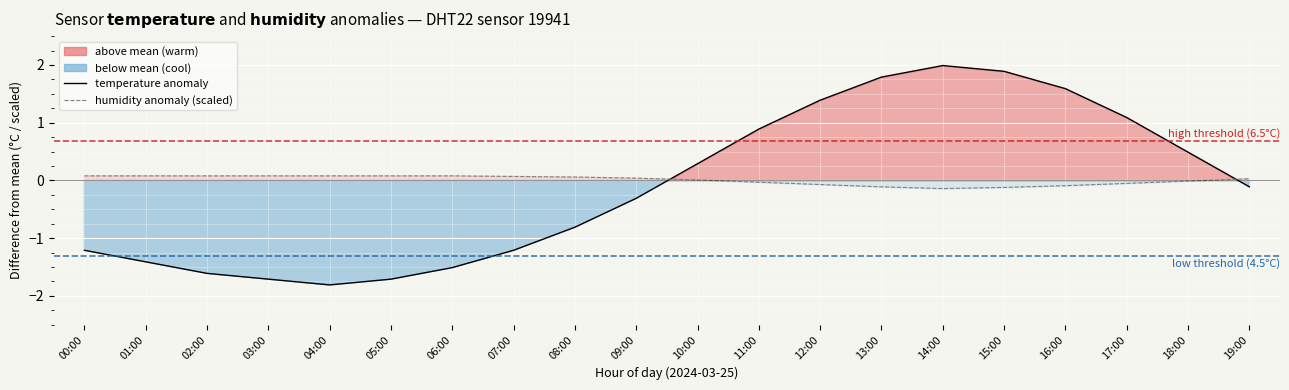

True or false: temperature anomaly and humidity anomaly (scaled) cross at least once.

True